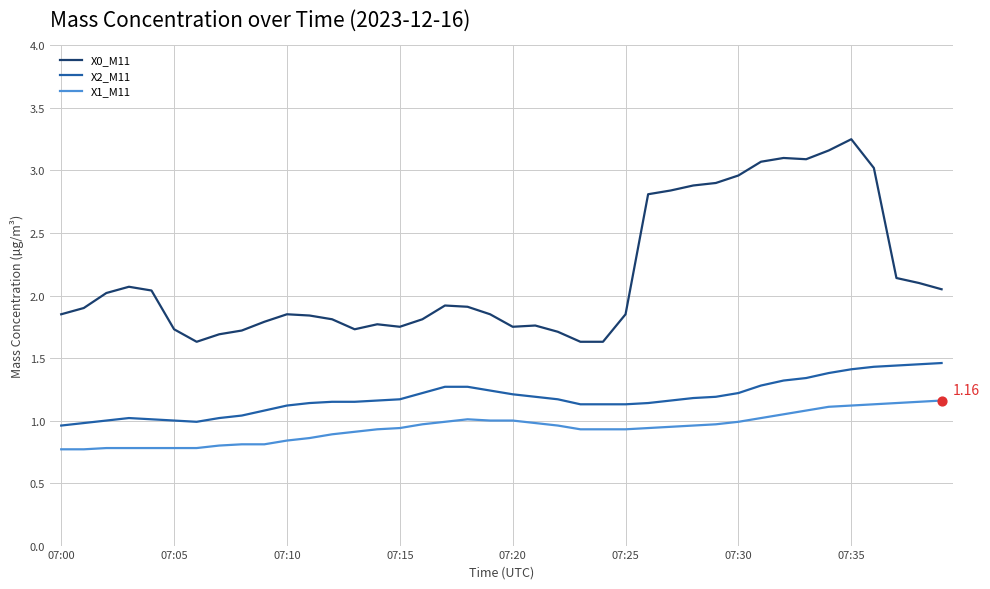

Which series has the largest total across all categories?

X0_M11